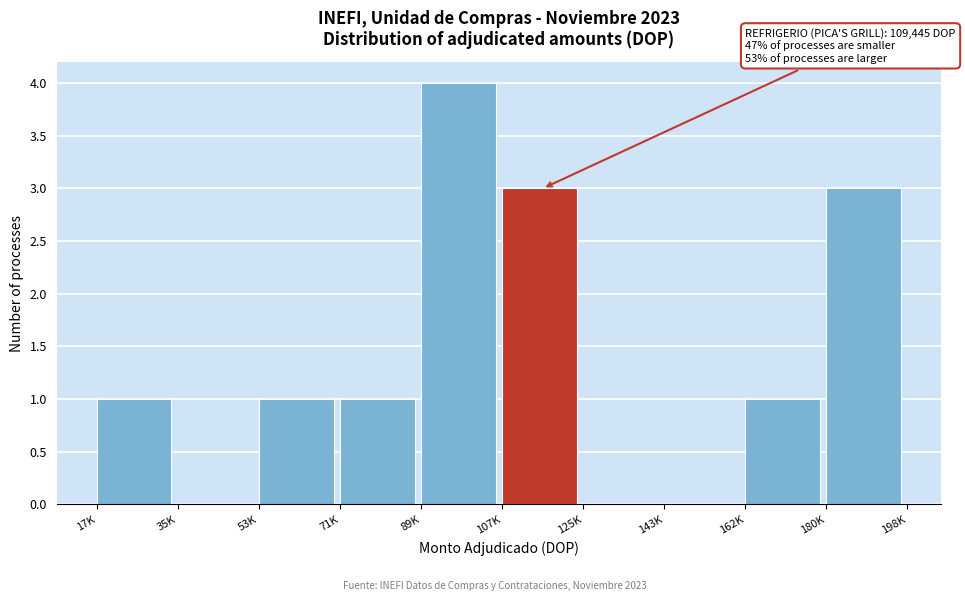

Reading right to left, list all the values displayed in this chart.

180K=3	162K=1	143K=0	125K=0	107K=3	89K=4	71K=1	53K=1	35K=0	17K=1